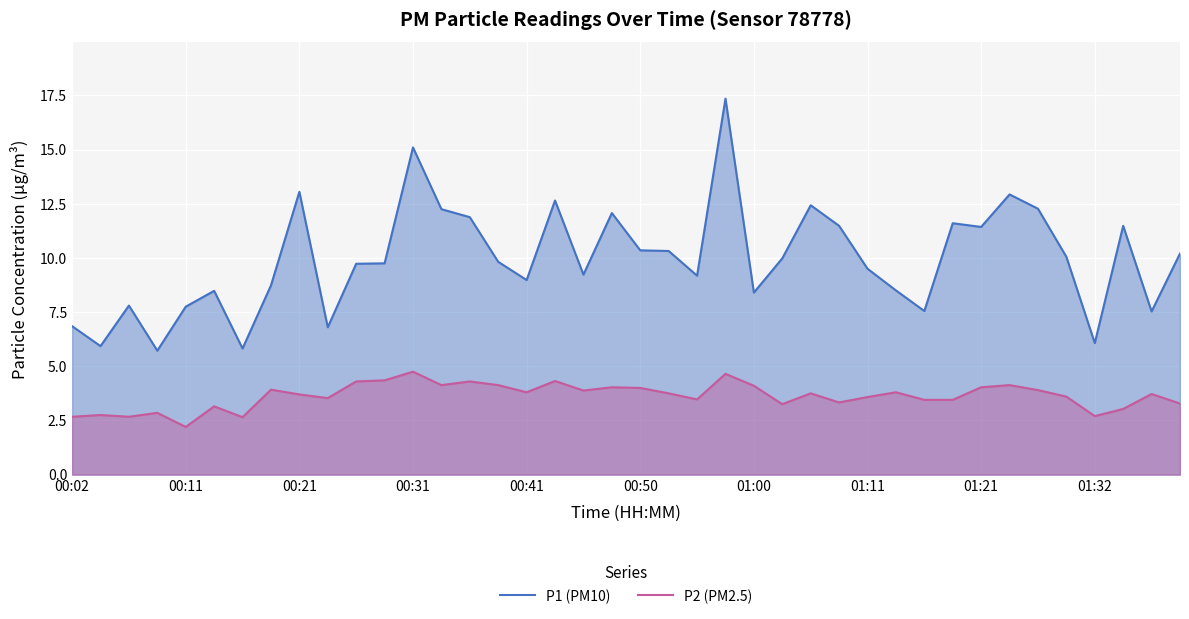

What are all the series names shown in the legend?

P1 (PM10), P2 (PM2.5)